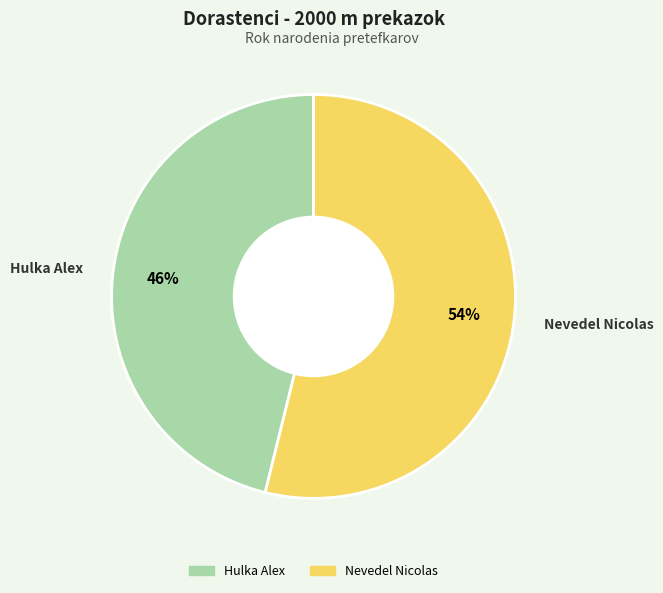

Is the sum of Nevedel Nicolas and Hulka Alex greater than half?

Yes